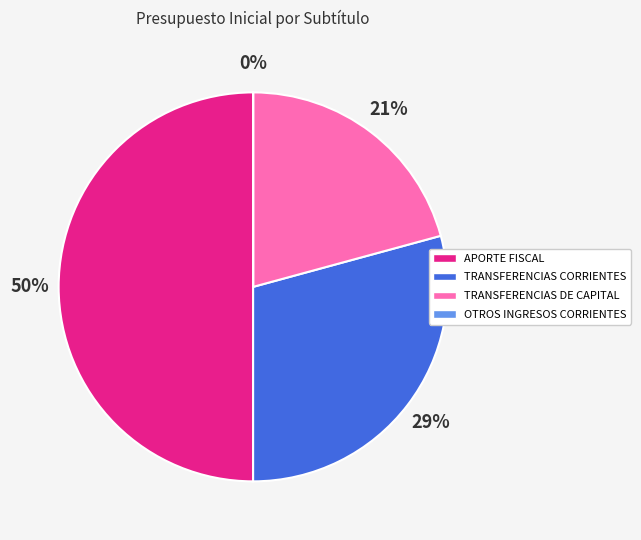

The APORTE FISCAL slice represents 59% of the pie. True or false?

False